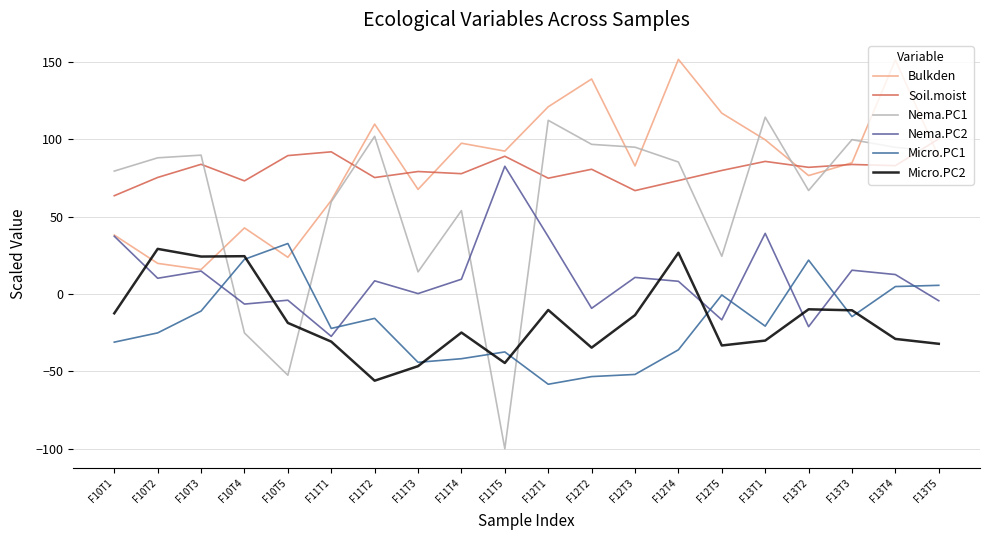

What position from the left is F13T1?

16